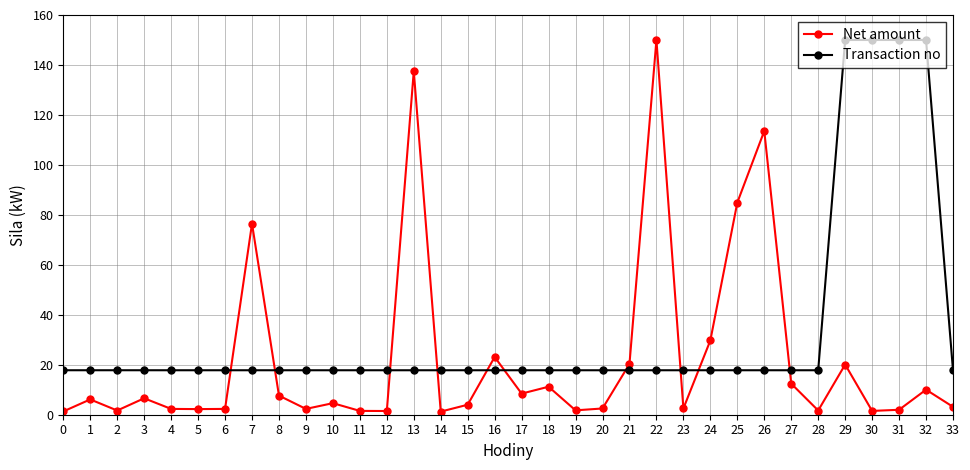

What is the minimum value for Transaction no?

17.8